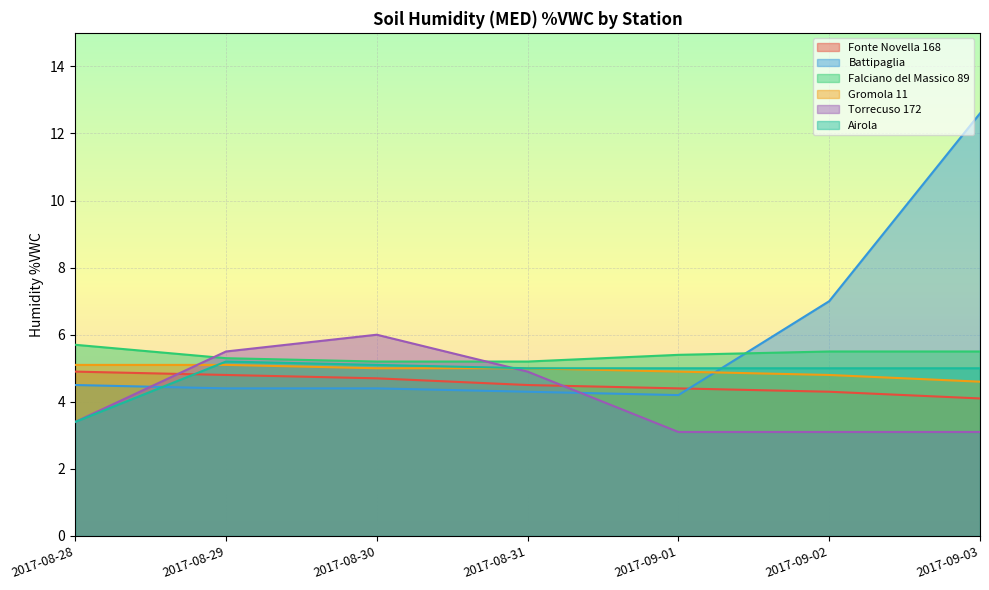

What is the difference between the maximum and minimum values in the Falciano del Massico 89 series?

0.5